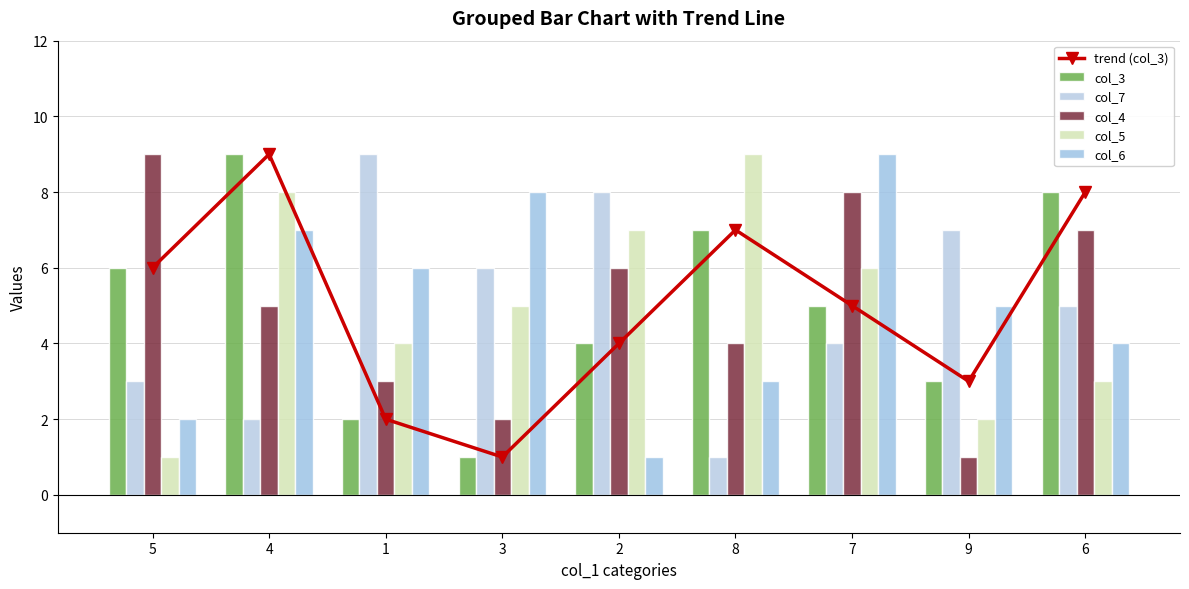

How many data points in col_5 are less than 5?

4